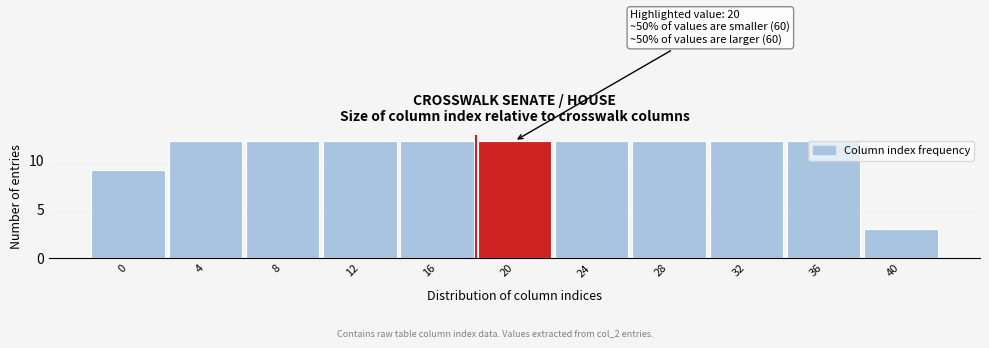

The chart shows a value of 4 at 8. True or false?

False